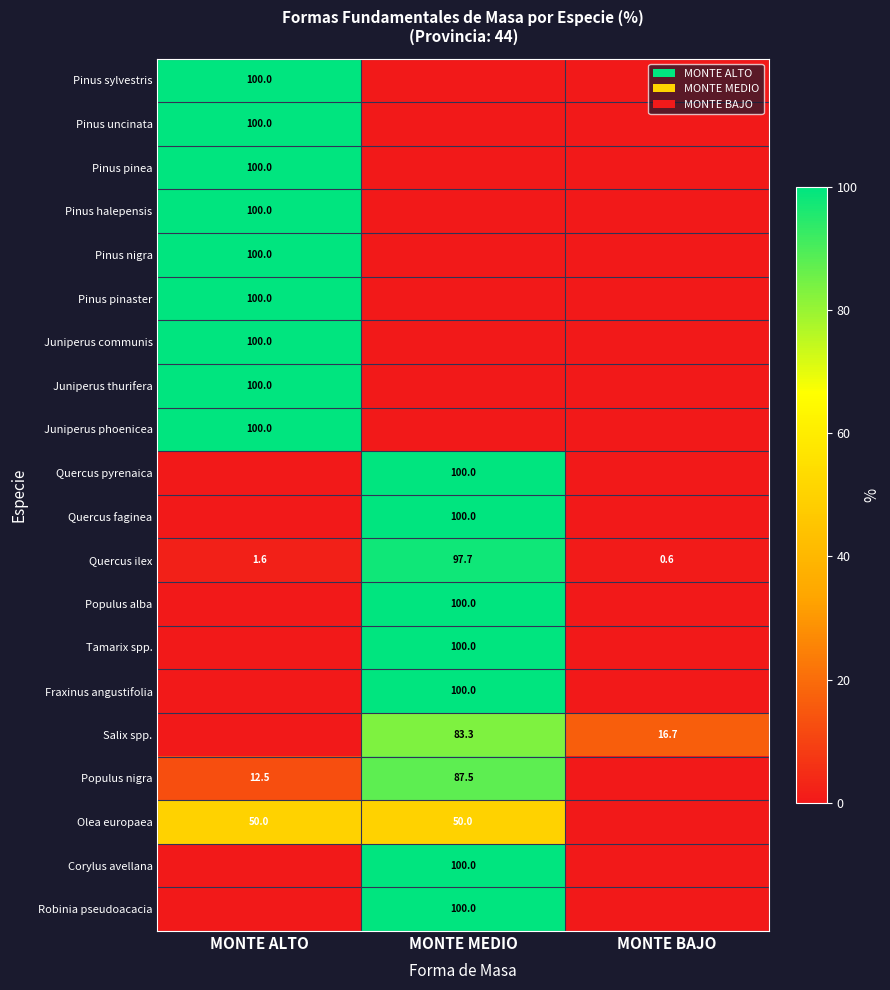

True or false: Pinus sylvestris has a value of 31.0 at MONTE ALTO.

False